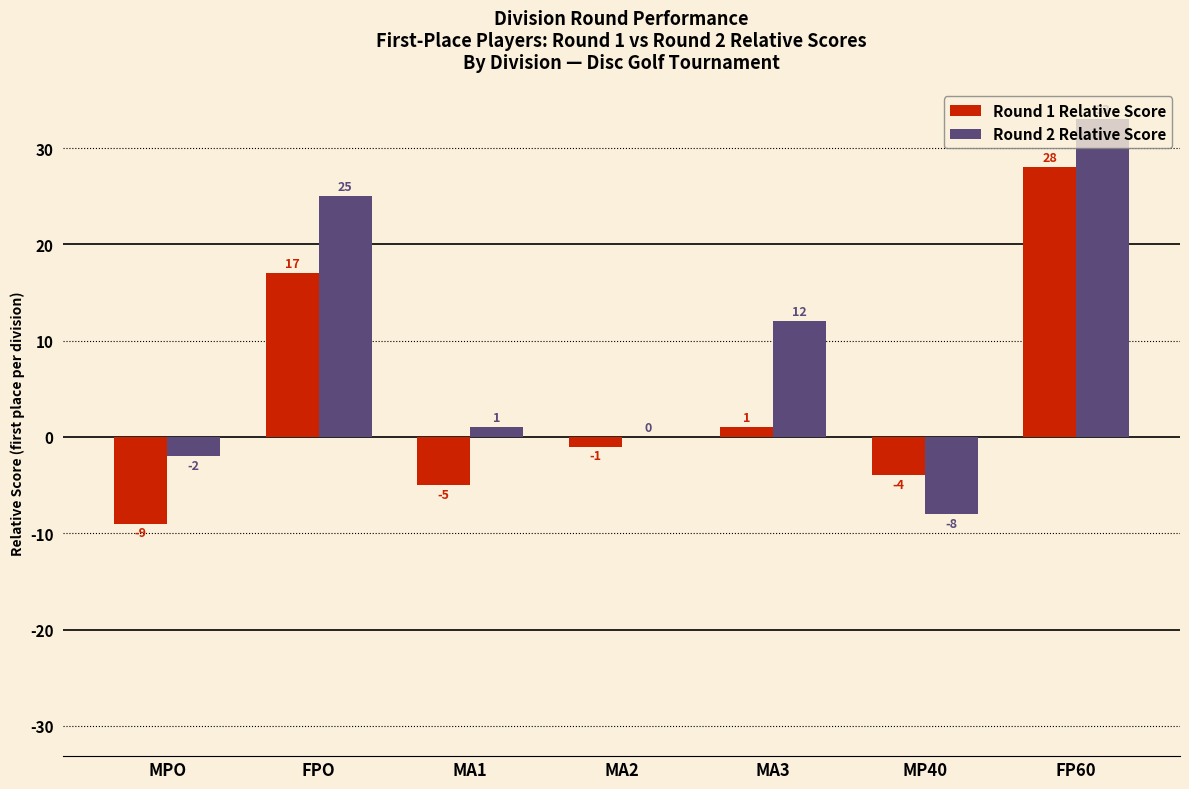

Which series changed the most between MPO and MP40?

Round 2 Relative Score